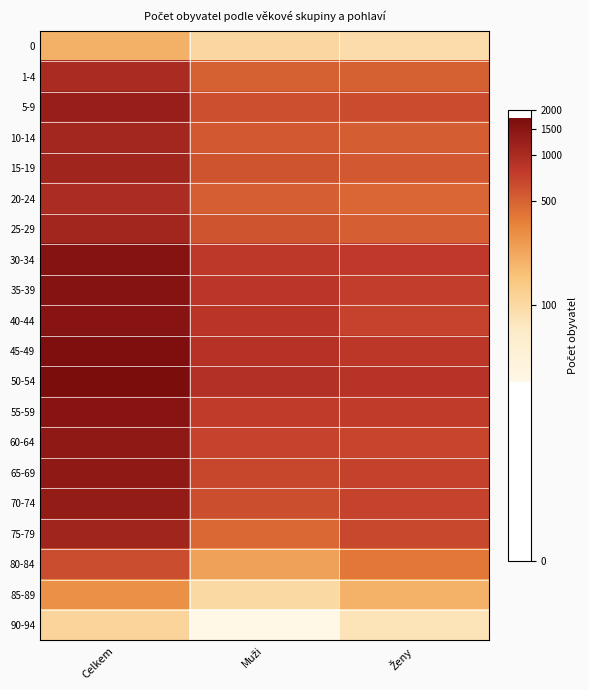

Which has a higher value, Celkem or Ženy?

Celkem